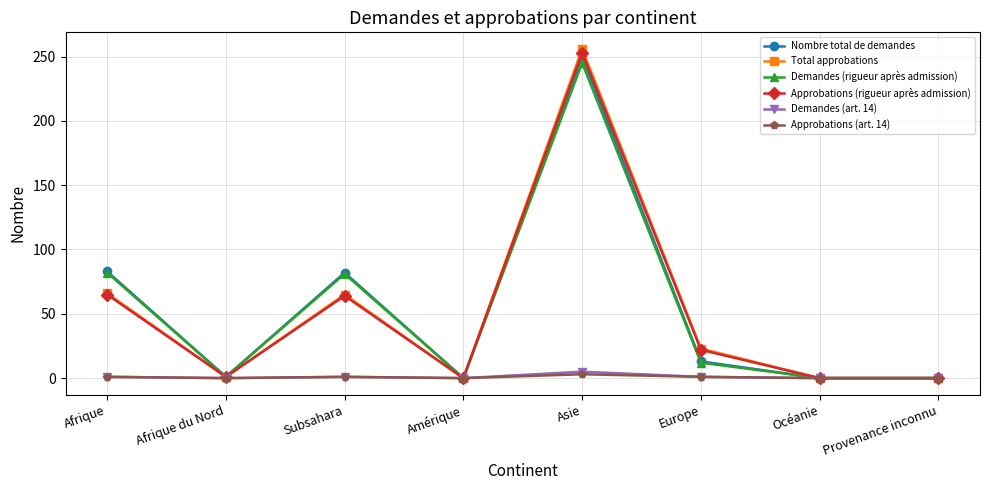

What is the difference between the Demandes (art. 14) values at Asie and Europe?

4